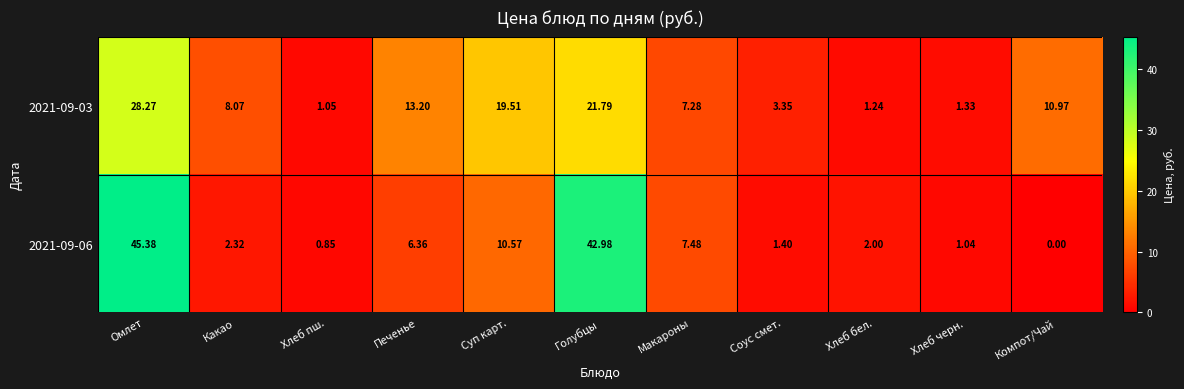

List the labels in order of 2021-09-06 value, smallest first.

Компот/Чай, Хлеб пш., Хлеб черн., Соус смет., Хлеб бел., Какао, Печенье, Макароны, Суп карт., Голубцы, Омлет